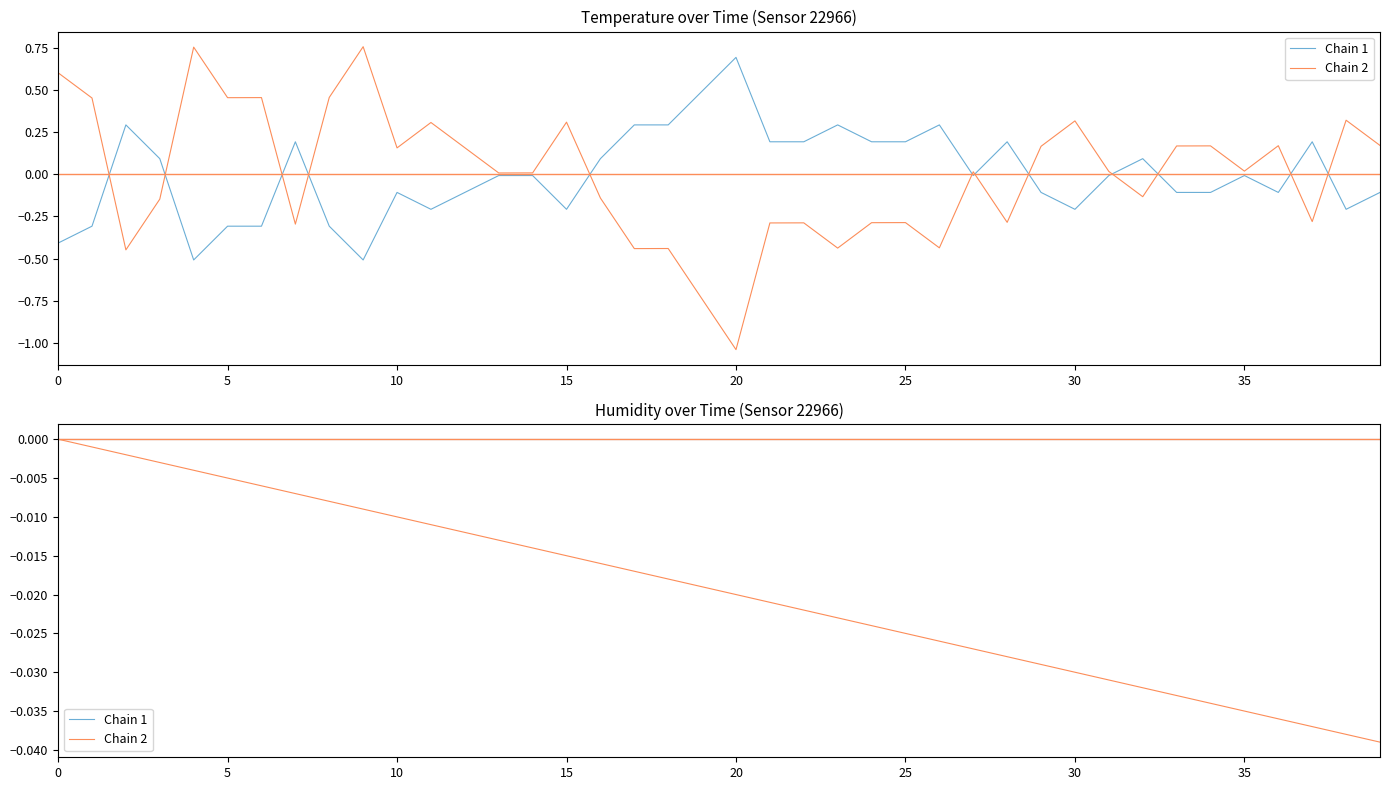

True or false: Chain 2 has more than 1 interior local peaks.

False